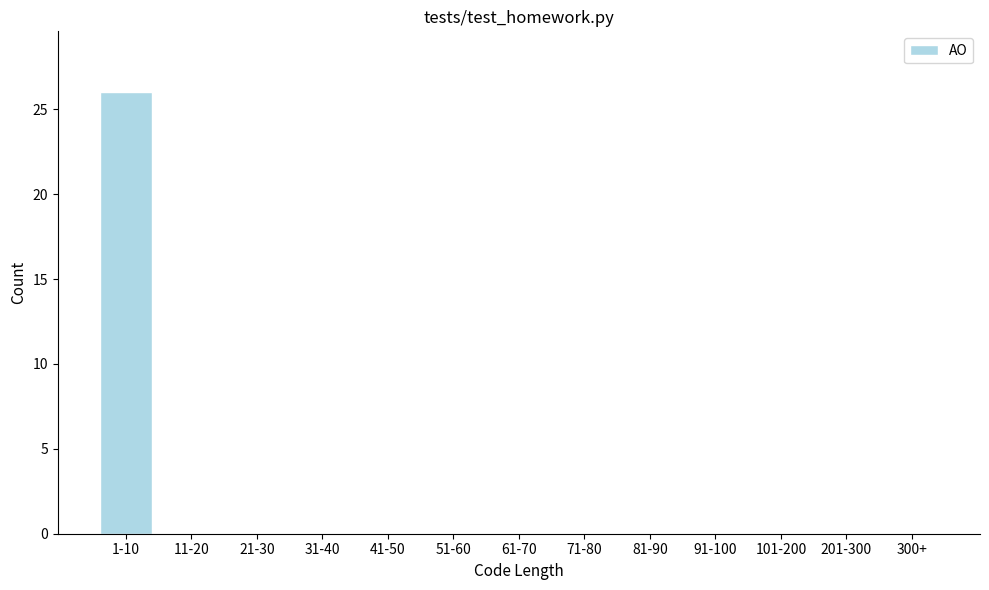

Reading left to right, extract all data points from this chart.

1-10=26	11-20=0	21-30=0	31-40=0	41-50=0	51-60=0	61-70=0	71-80=0	81-90=0	91-100=0	101-200=0	201-300=0	300+=0